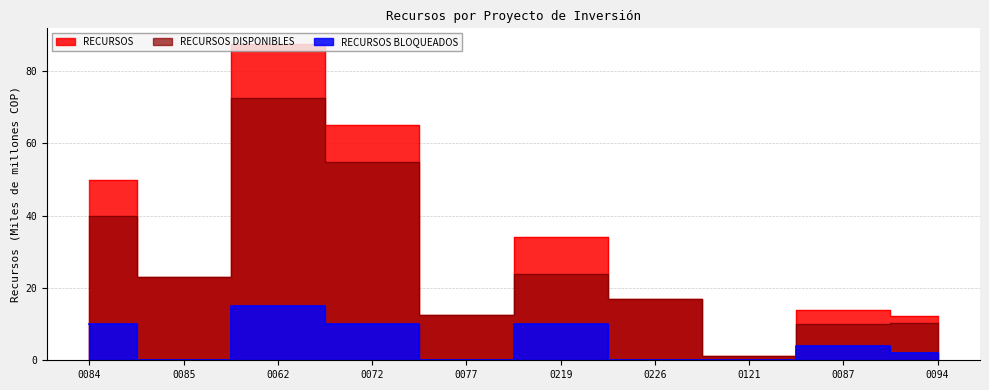

True or false: RECURSOS and RECURSOS DISPONIBLES intersect in this chart.

False